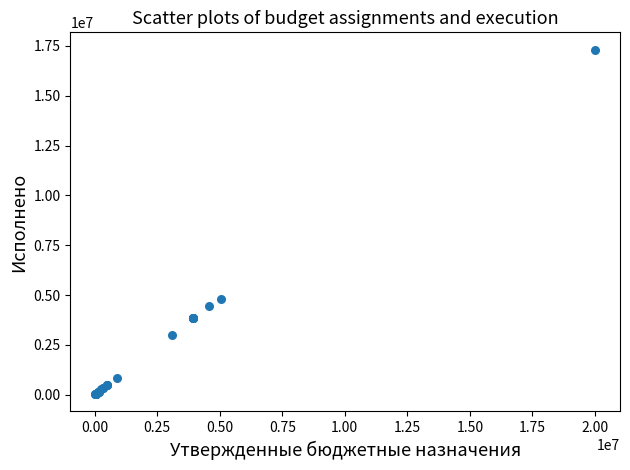

What Y value in the scatter plot is closest to 8668616?

4819288.9